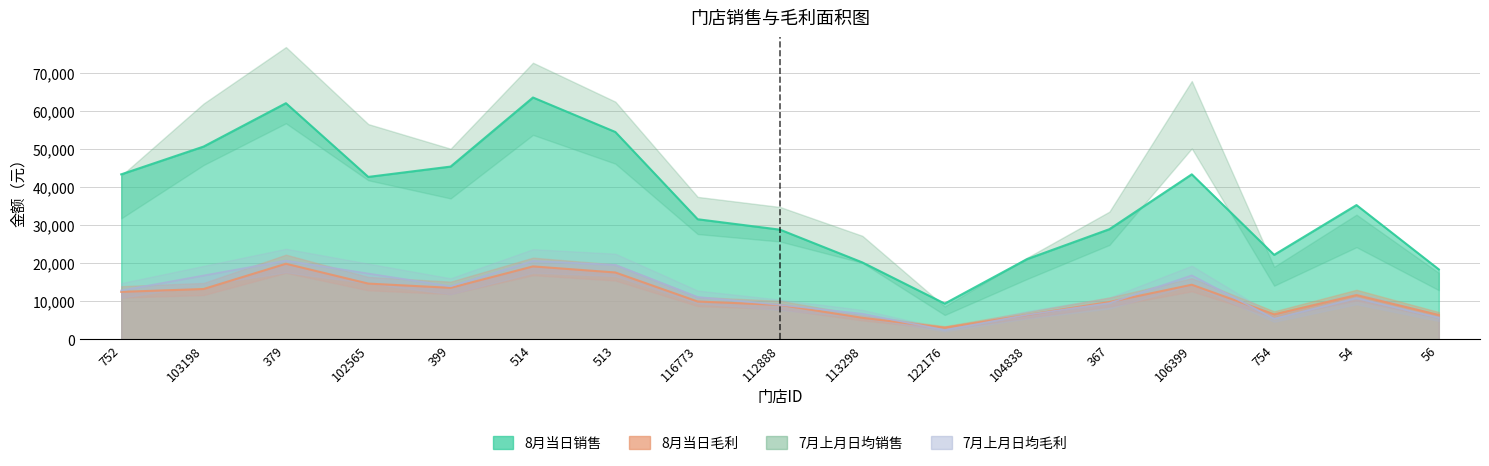

Where is the first local maximum for 8月当日销售?

379